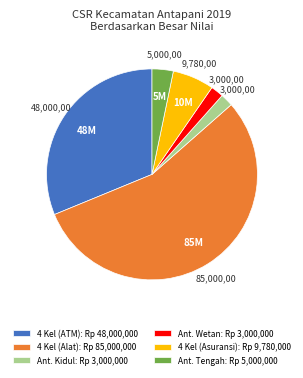

Is there a majority slice in this chart?

Yes